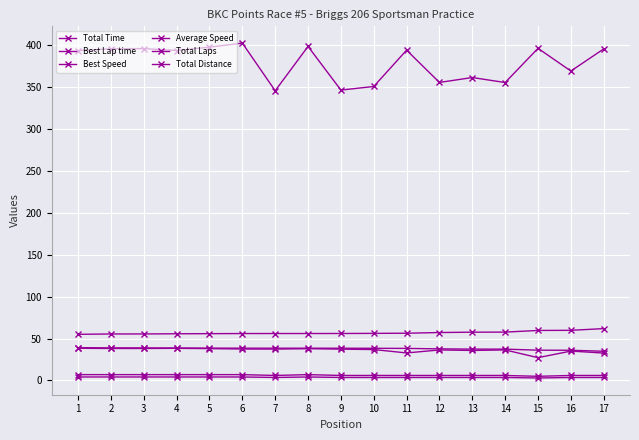

Is it true that Total Time equals 394.2 at 11?

True